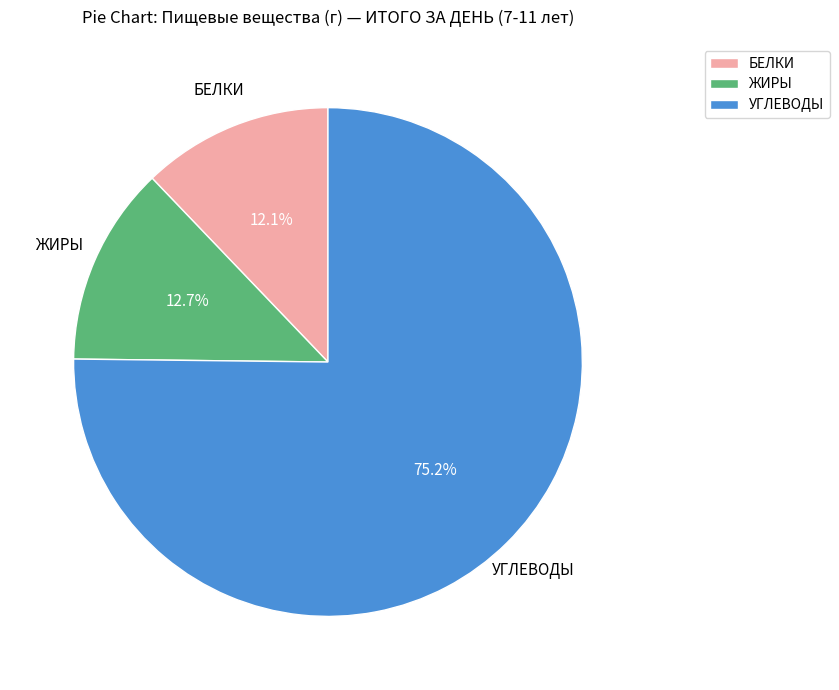

How many slices are in this pie chart?

3